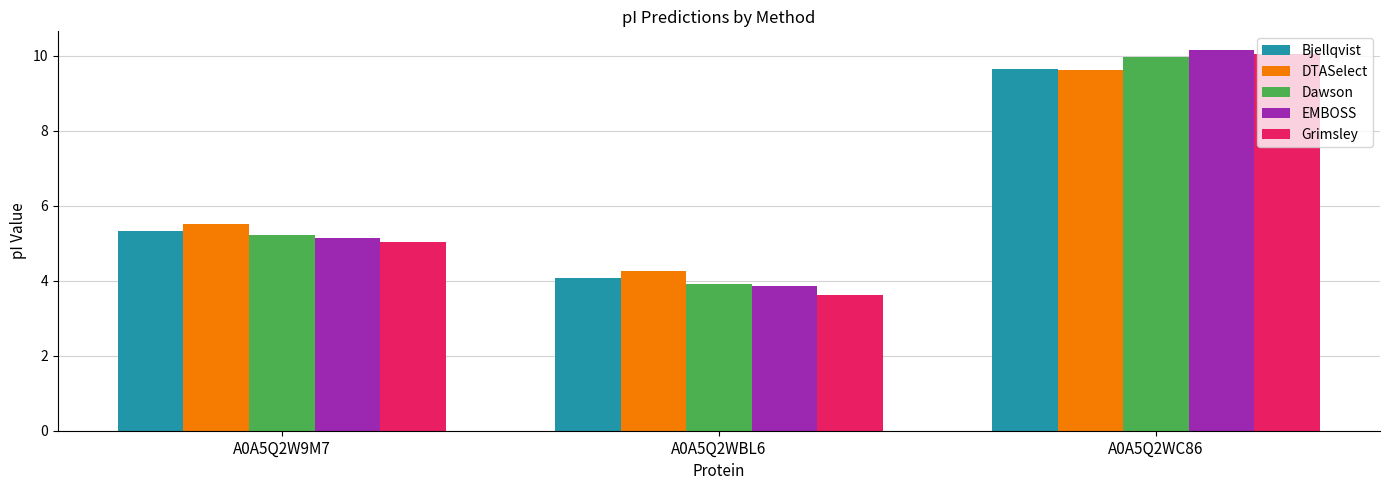

How many data points in DTASelect are above 5?

2